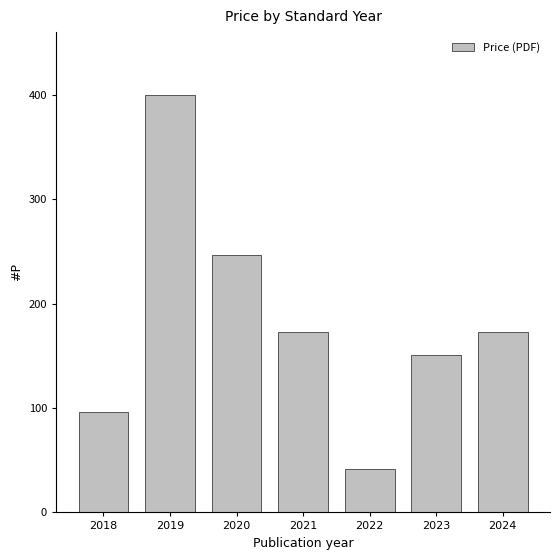

What is the average value?

183